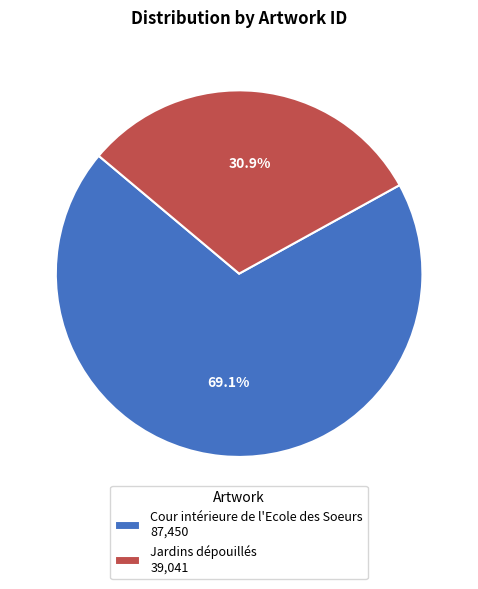

The Jardins dépouillés slice represents 31% of the pie. True or false?

True